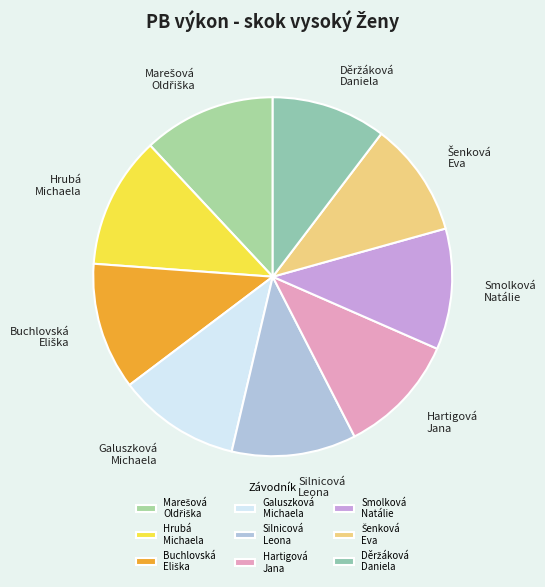

Is there a majority slice in this chart?

No